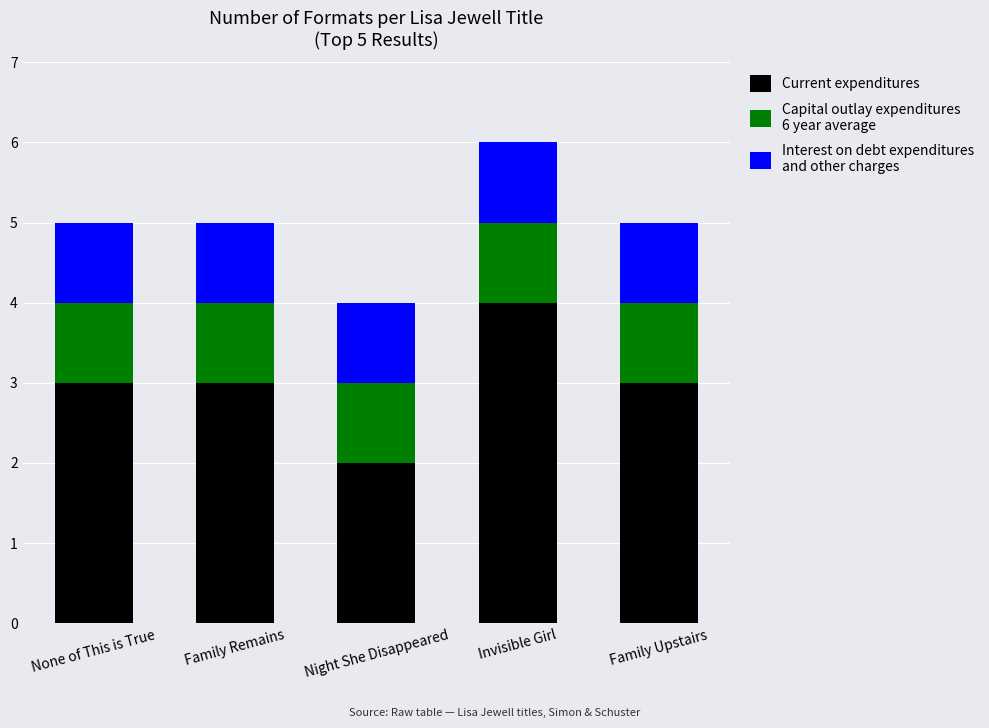

At which category is the sum across all series the highest?

Invisible Girl